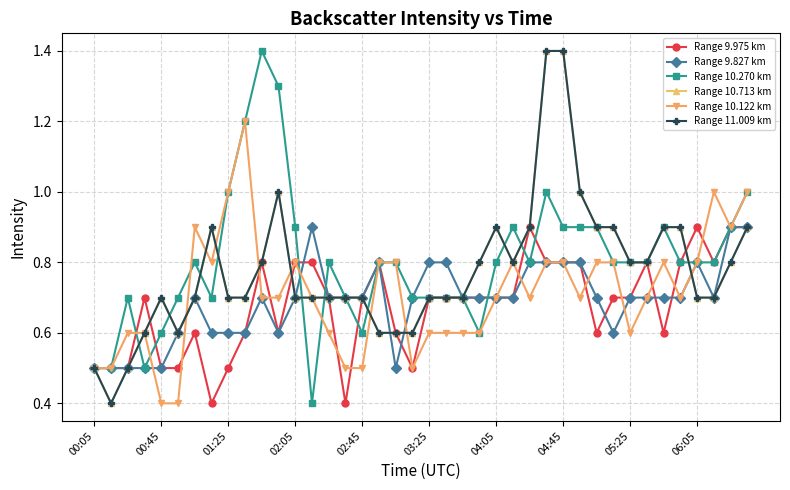

Does the chart have visible grid lines?

Yes